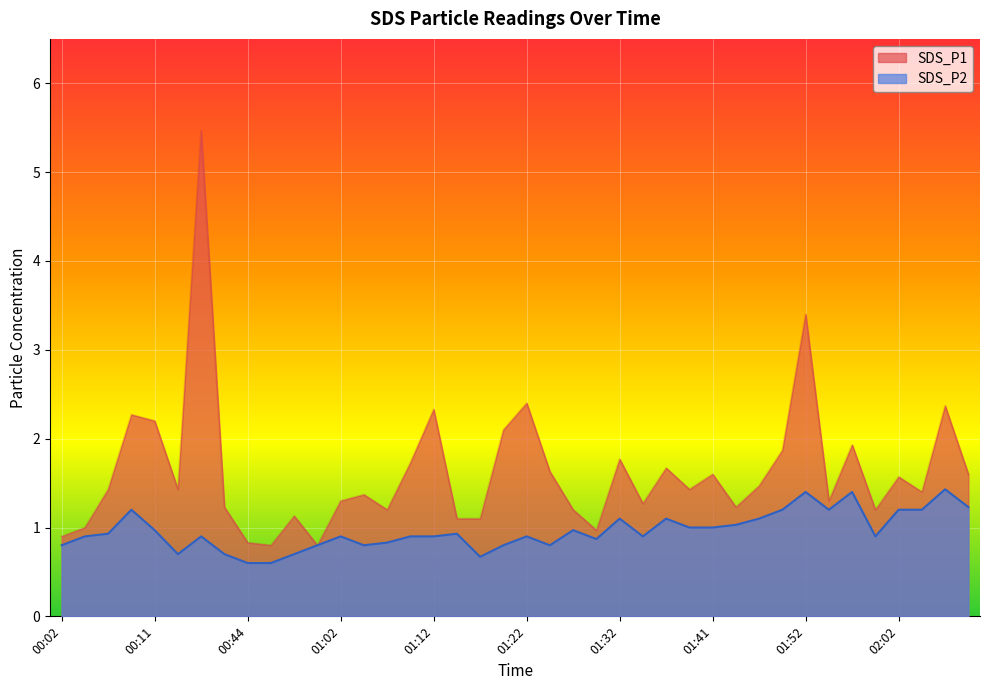

Reading right to left, what are all the values shown in this chart?

SDS_P1: 02:09=1.6	02:07=2.4	02:04=1.4	02:02=1.6	01:59=1.2	01:57=1.9	01:54=1.3	01:52=3.4	01:49=1.9	01:47=1.5	01:44=1.2	01:41=1.6	01:39=1.4	01:36=1.7	01:34=1.3	01:32=1.8	01:29=1.0	01:26=1.2	01:24=1.6	01:22=2.4	01:19=2.1	01:17=1.1	01:14=1.1	01:12=2.3	01:09=1.7	01:07=1.2	01:04=1.4	01:02=1.3	01:00=0.8	00:57=1.1	00:46=0.8	00:44=0.8	00:39=1.2	00:36=5.5	00:34=1.4	00:11=2.2	00:09=2.3	00:06=1.4	00:04=1.0	00:02=0.9
SDS_P2: 02:09=1.2	02:07=1.4	02:04=1.2	02:02=1.2	01:59=0.9	01:57=1.4	01:54=1.2	01:52=1.4	01:49=1.2	01:47=1.1	01:44=1.0	01:41=1.0	01:39=1.0	01:36=1.1	01:34=0.9	01:32=1.1	01:29=0.9	01:26=1.0	01:24=0.8	01:22=0.9	01:19=0.8	01:17=0.7	01:14=0.9	01:12=0.9	01:09=0.9	01:07=0.8	01:04=0.8	01:02=0.9	01:00=0.8	00:57=0.7	00:46=0.6	00:44=0.6	00:39=0.7	00:36=0.9	00:34=0.7	00:11=1.0	00:09=1.2	00:06=0.9	00:04=0.9	00:02=0.8